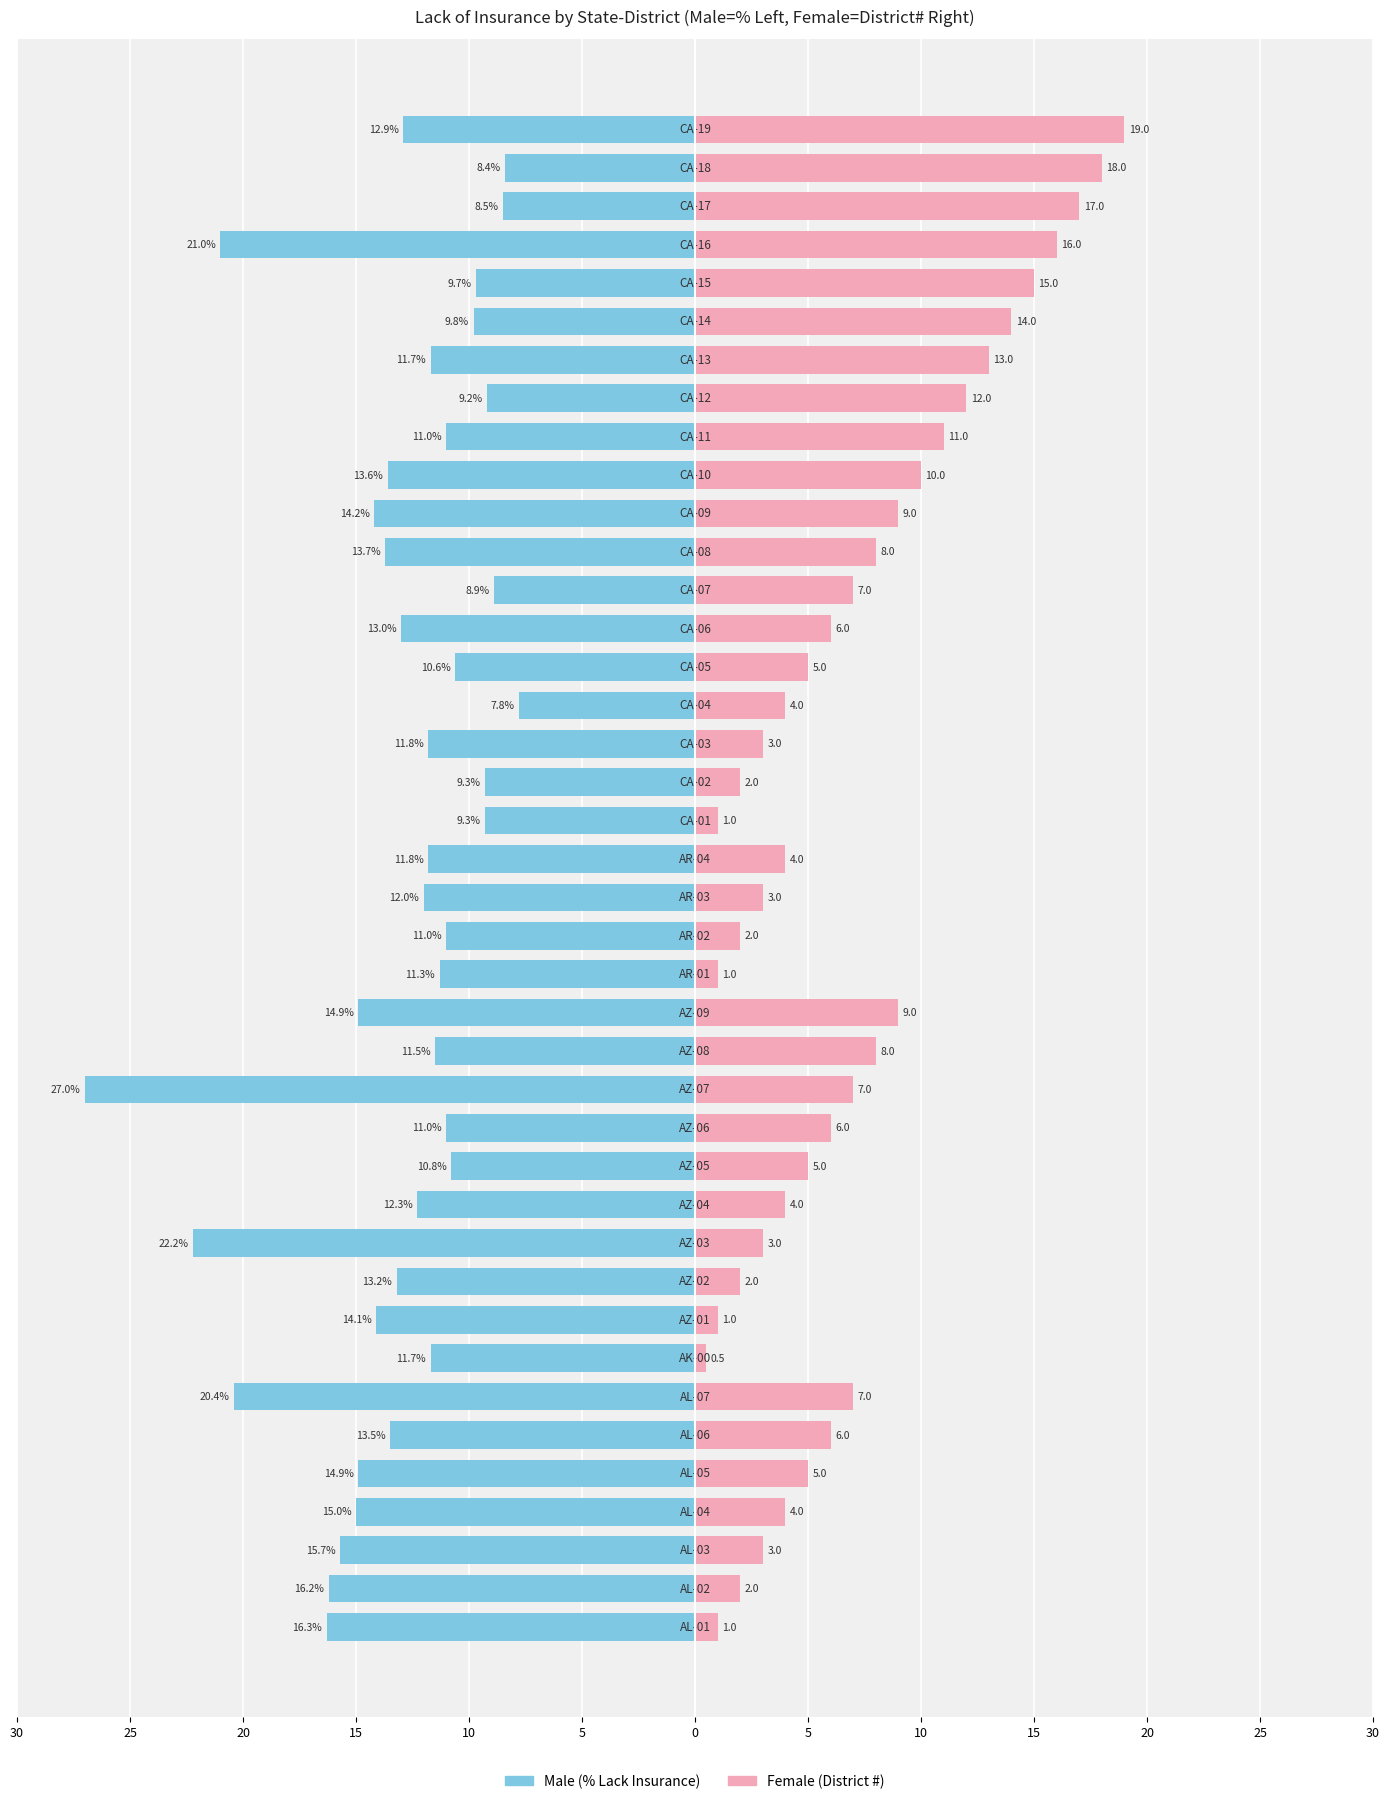

Is the value of Male at 20 greater than the value of Female at 16?

No